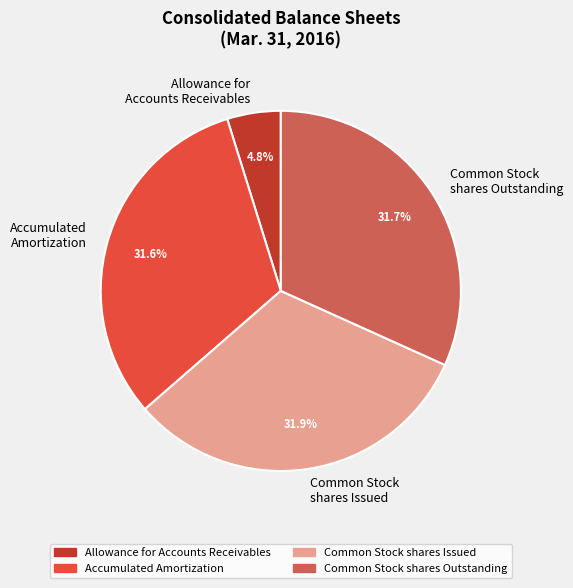

Is Allowance for Accounts Receivables the majority of the pie?

No